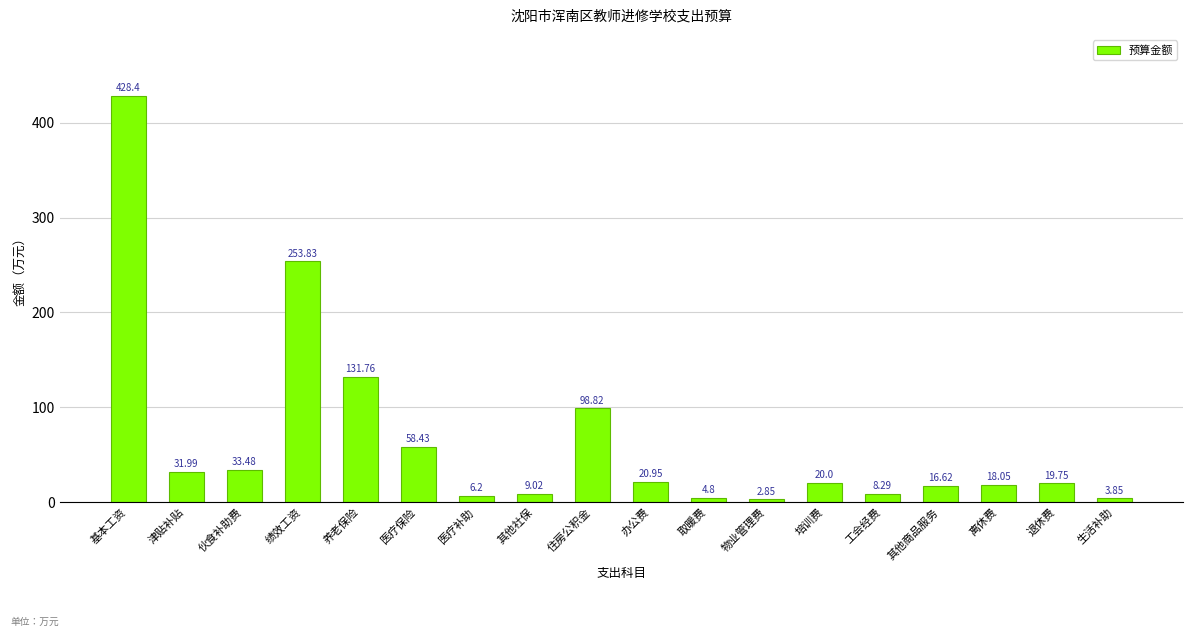

Which has a higher value, 养老保险 or 医疗保险?

养老保险